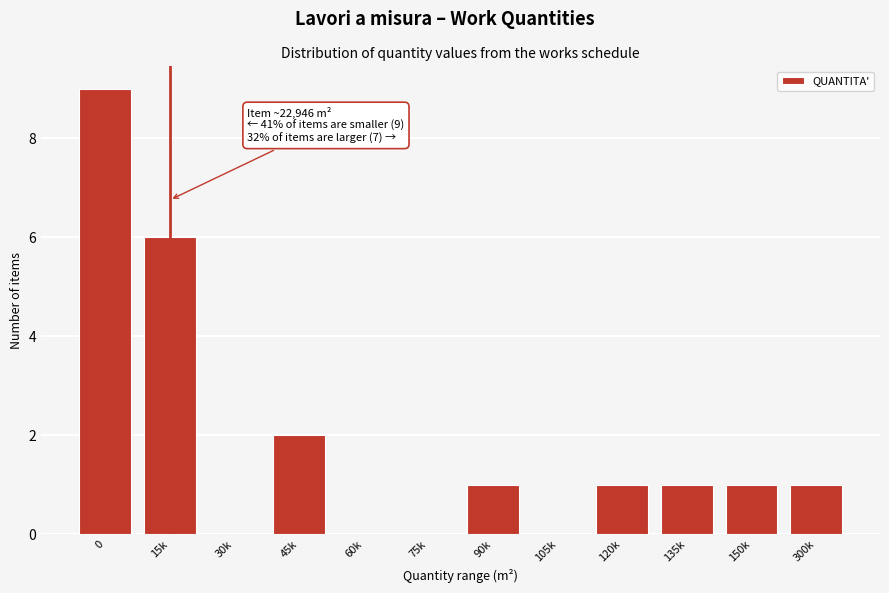

Reading left to right, transcribe all the data shown in this chart.

0=9	15k=6	30k=0	45k=2	60k=0	75k=0	90k=1	105k=0	120k=1	135k=1	150k=1	300k=1